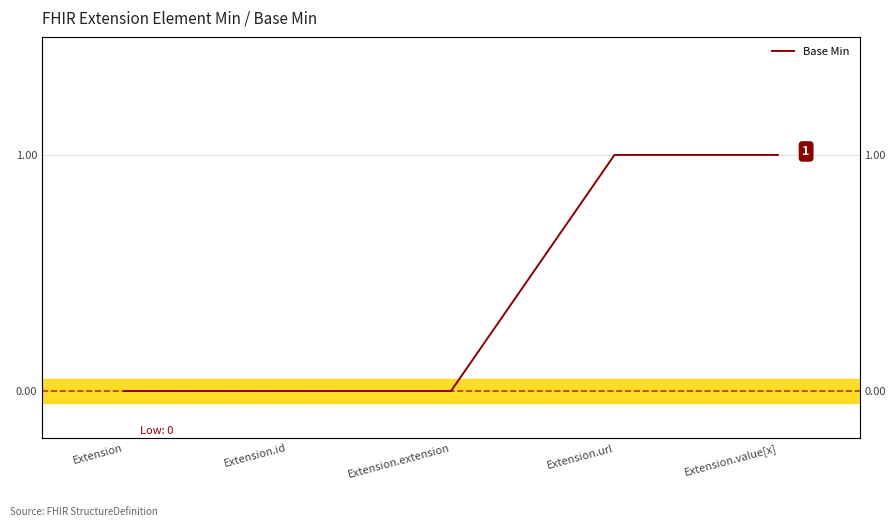

What position from the left is Extension?

1